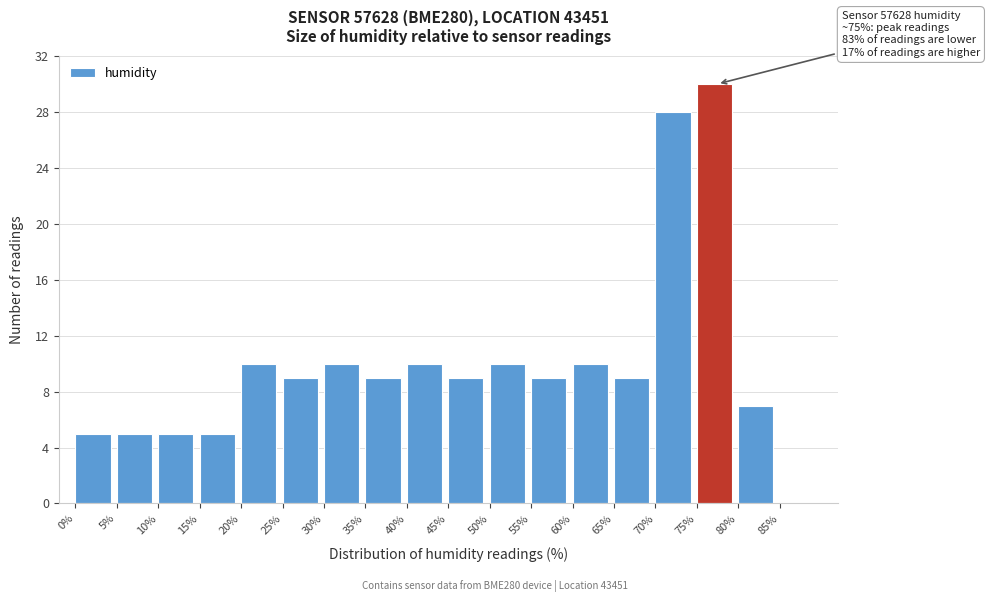

Over which range of the x-axis is the bar tallest?

75 to 80